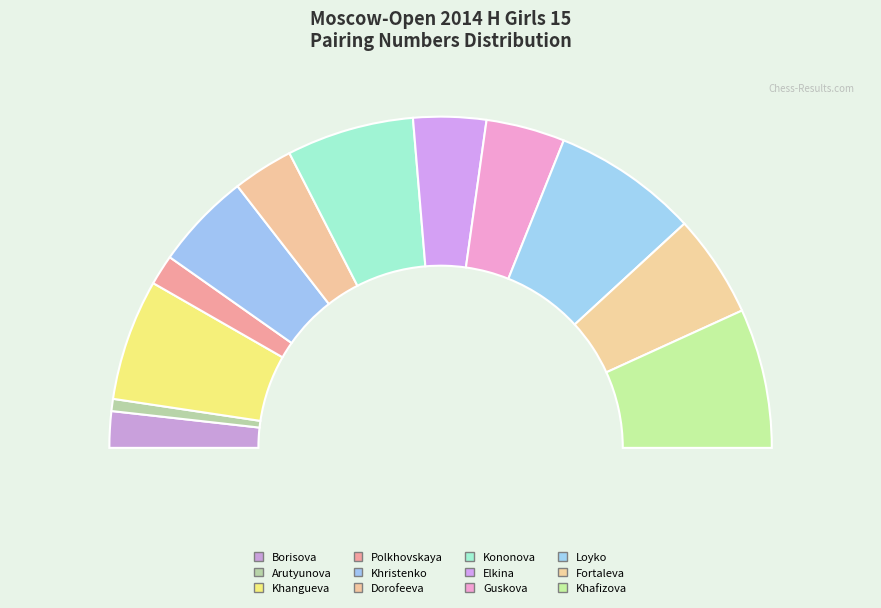

Is there a majority slice in this chart?

No